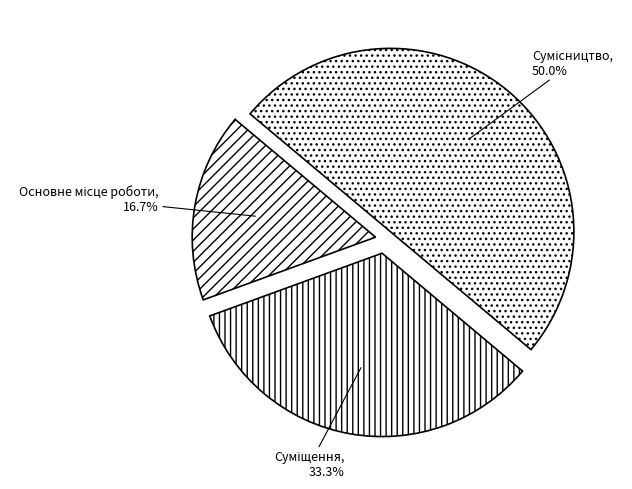

Count the number of slices in the pie.

3